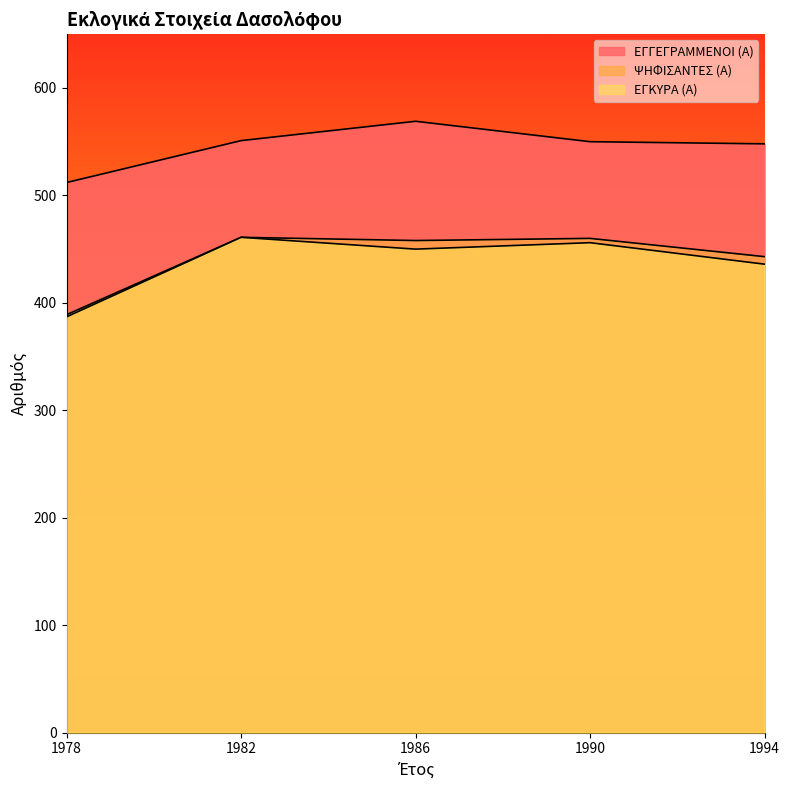

How many data points in ΕΓΓΕΓΡΑΜΜΕΝΟΙ (Α) are less than 550?

2